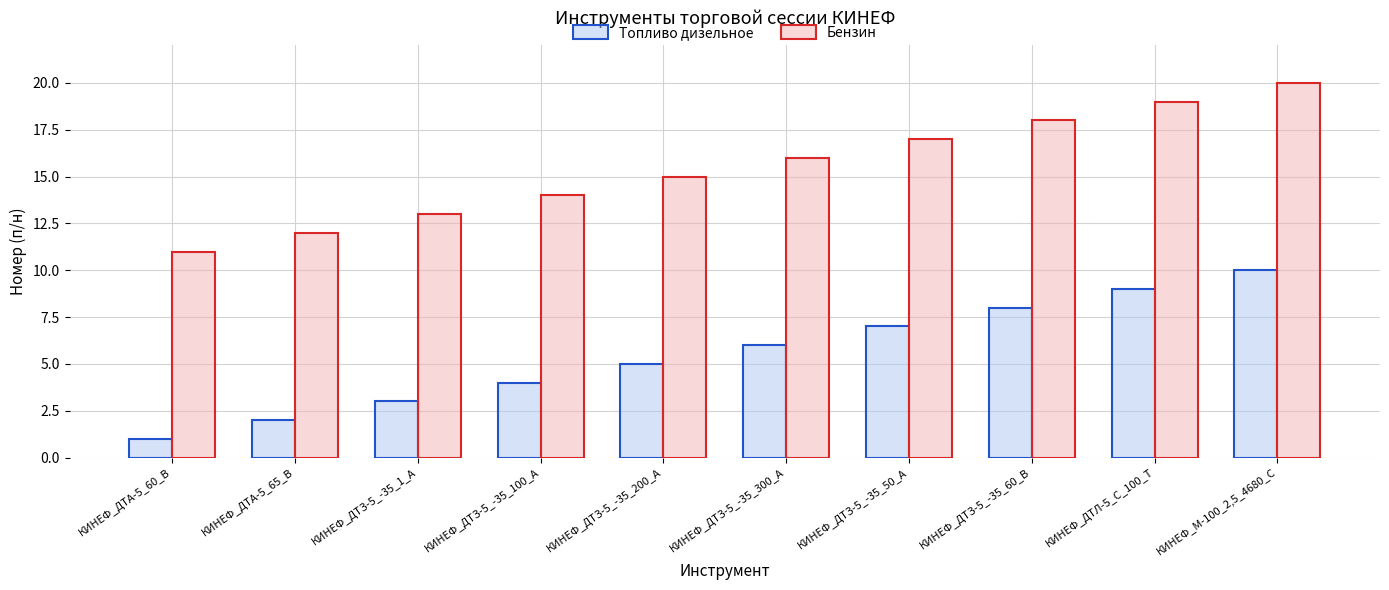

Reading left to right, list all the values displayed in this chart.

Топливо дизельное: КИНЕФ_ДТА-5_60_В=1	КИНЕФ_ДТА-5_65_В=2	КИНЕФ_ДТЗ-5_-35_1_А=3	КИНЕФ_ДТЗ-5_-35_100_А=4	КИНЕФ_ДТЗ-5_-35_200_А=5	КИНЕФ_ДТЗ-5_-35_300_А=6	КИНЕФ_ДТЗ-5_-35_50_А=7	КИНЕФ_ДТЗ-5_-35_60_В=8	КИНЕФ_ДТЛ-5_С_100_Т=9	КИНЕФ_М-100_2,5_4680_C=10
Бензин: КИНЕФ_ДТА-5_60_В=11	КИНЕФ_ДТА-5_65_В=12	КИНЕФ_ДТЗ-5_-35_1_А=13	КИНЕФ_ДТЗ-5_-35_100_А=14	КИНЕФ_ДТЗ-5_-35_200_А=15	КИНЕФ_ДТЗ-5_-35_300_А=16	КИНЕФ_ДТЗ-5_-35_50_А=17	КИНЕФ_ДТЗ-5_-35_60_В=18	КИНЕФ_ДТЛ-5_С_100_Т=19	КИНЕФ_М-100_2,5_4680_C=20